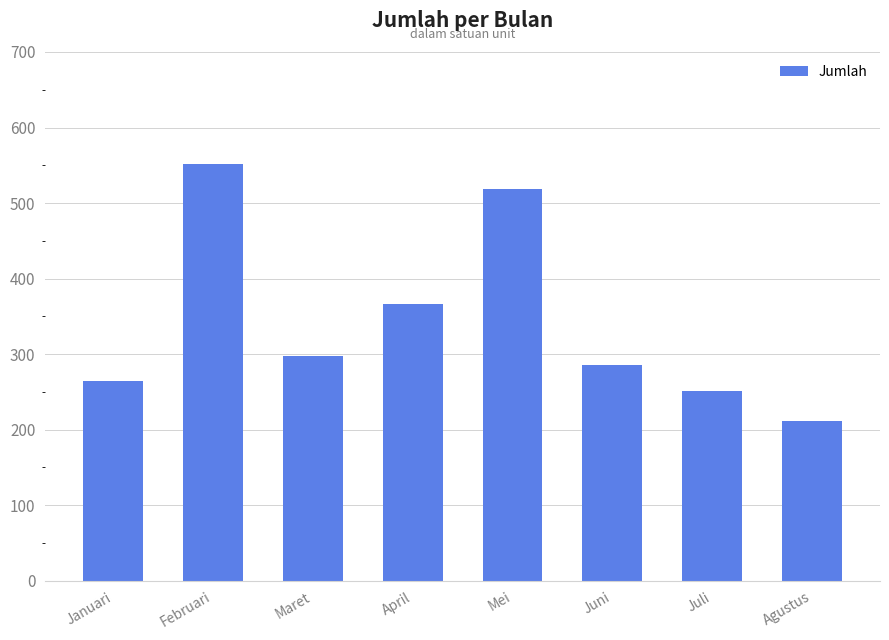

What is the average value?

343